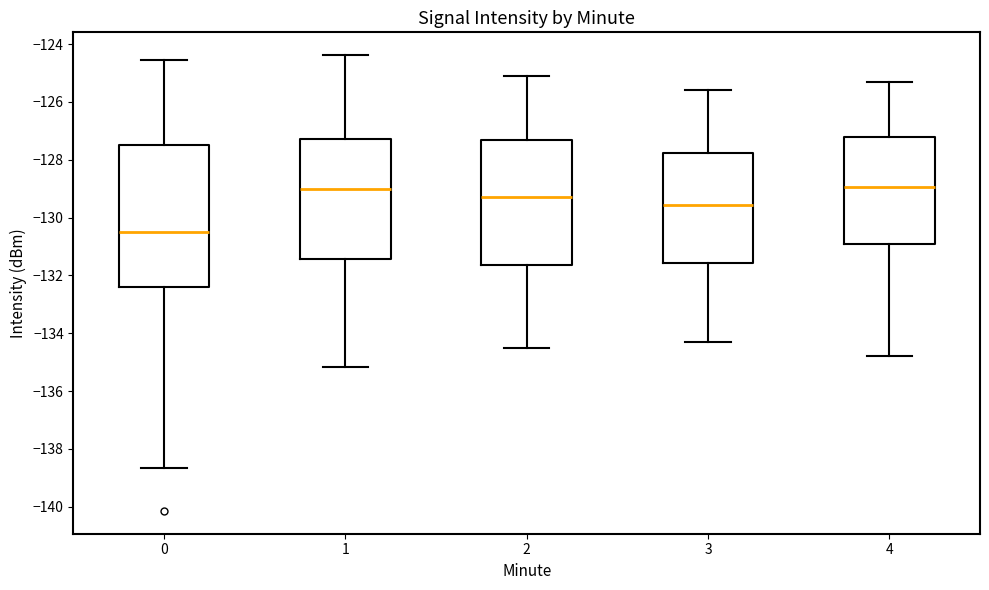

Which box is the tallest, from its lower edge to its upper edge?

0